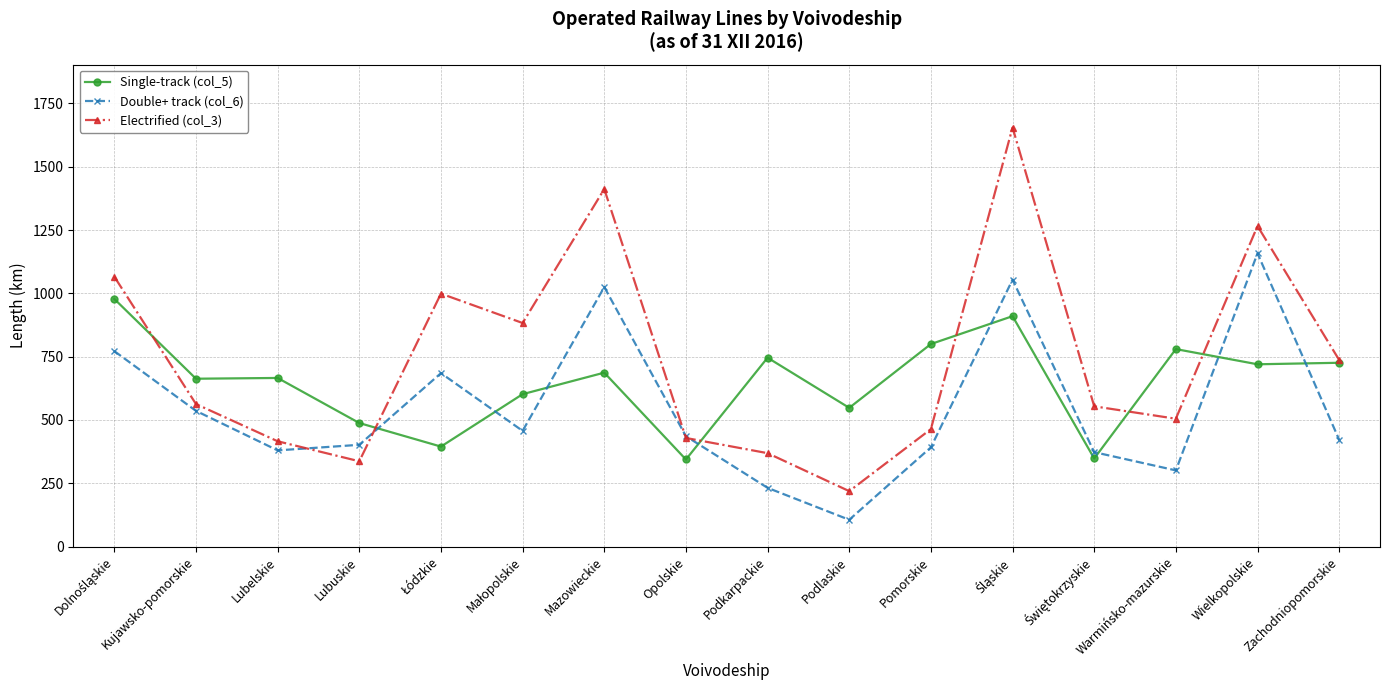

What value does the Single-track (col_5) series have at Podkarpackie?

746